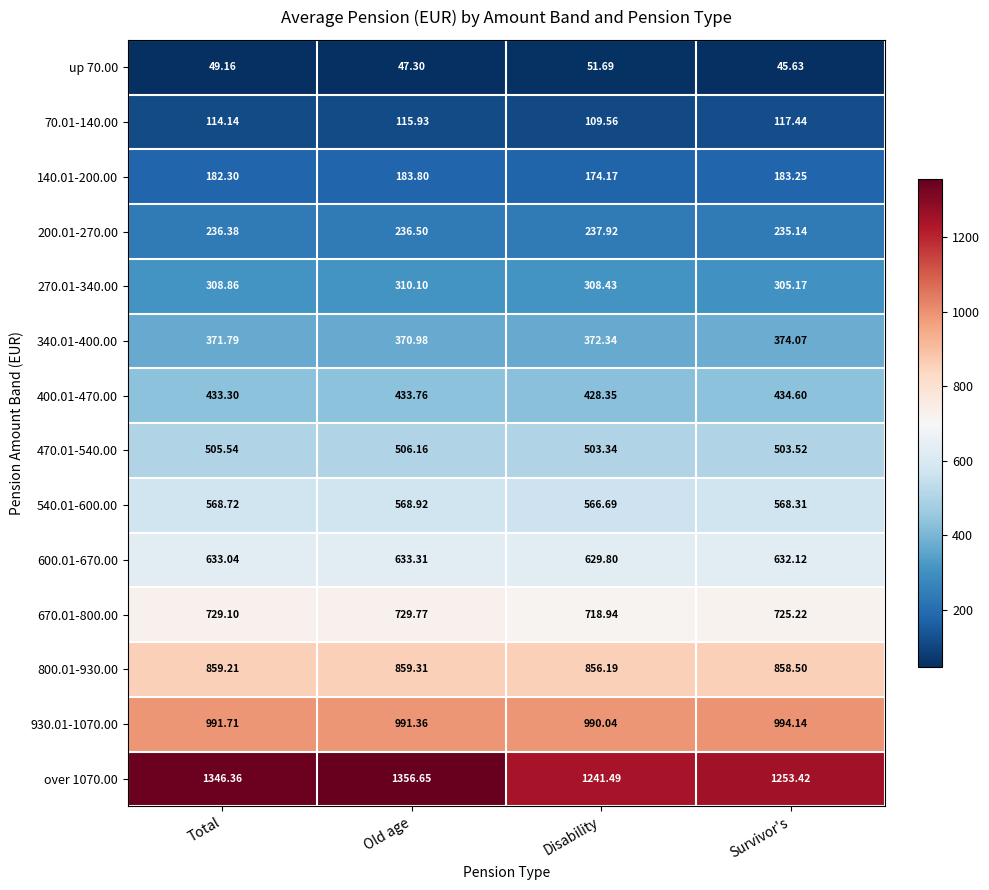

Which series has the largest range (max minus min)?

over 1070.00